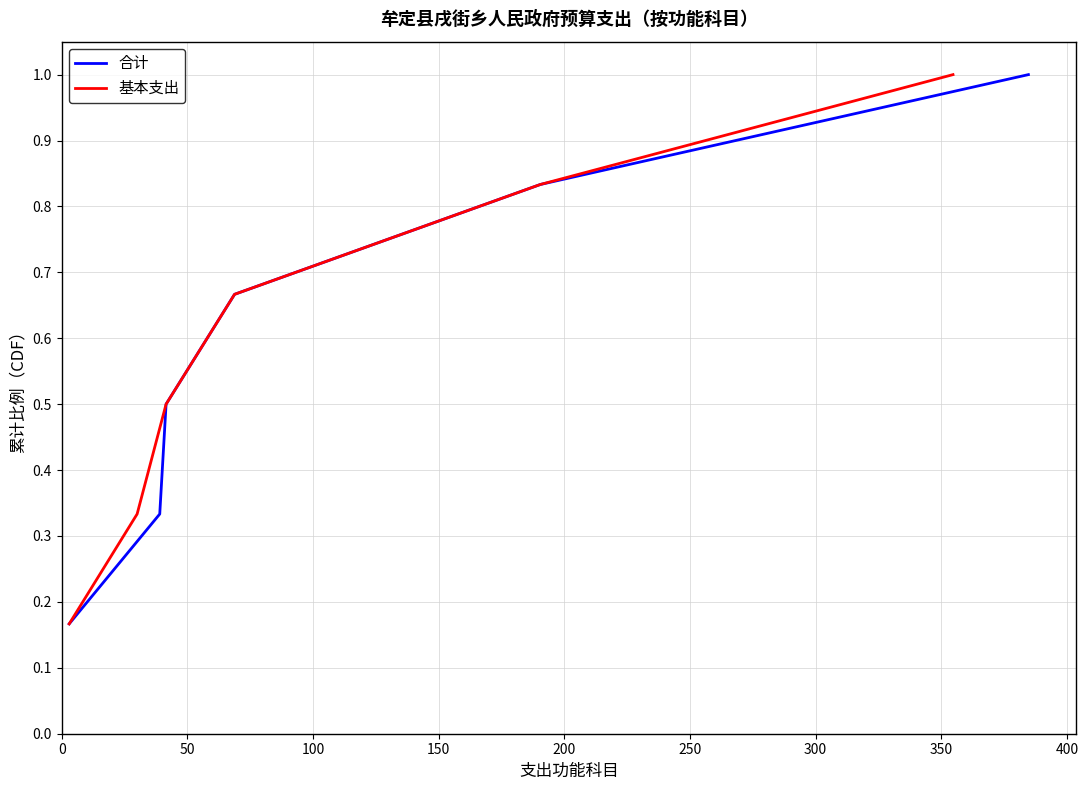

What is the minimum value for 合计?

0.2